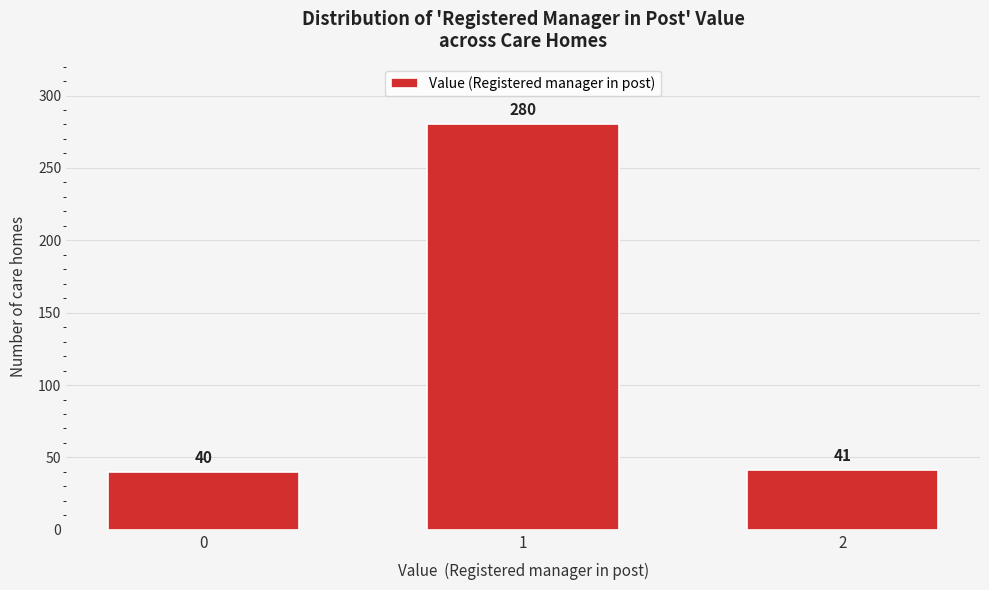

Reading left to right, list all the values displayed in this chart.

0=40	1=280	2=41